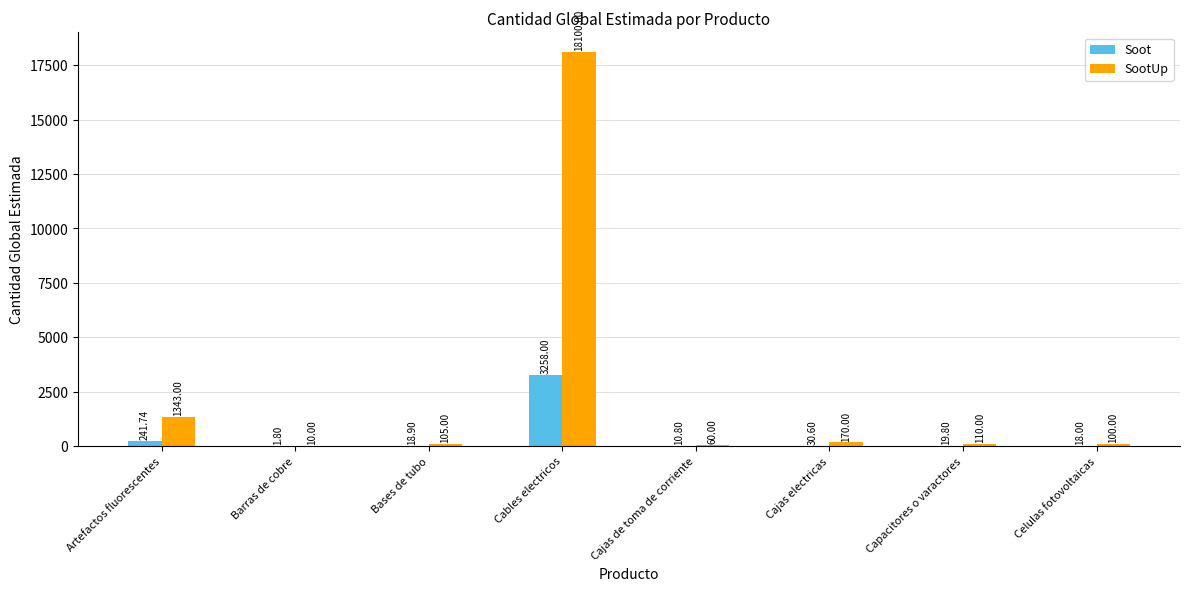

What is the sum of all SootUp values?

19998.0